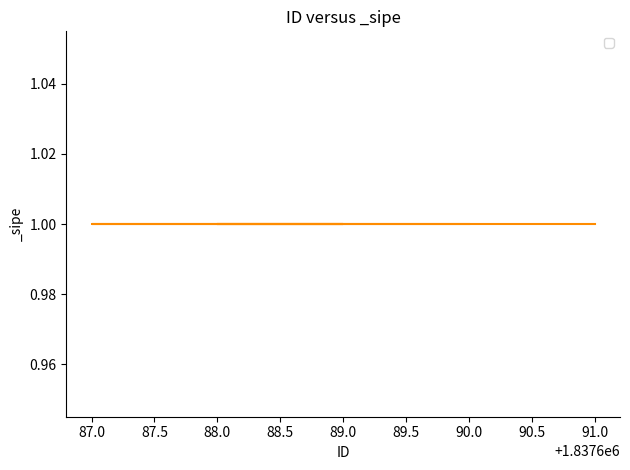

How many data points does each series have?

5